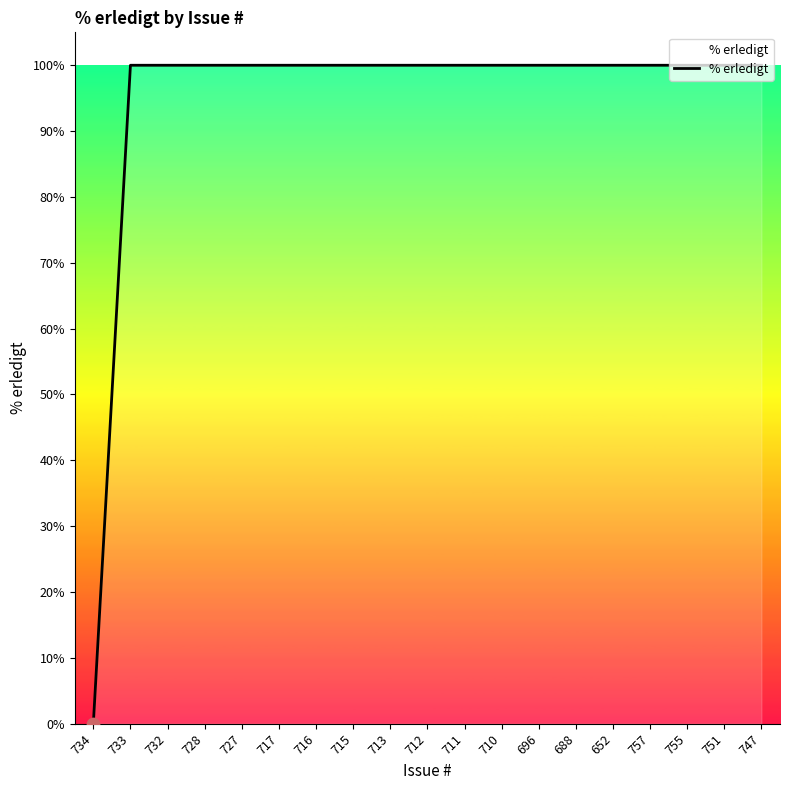

What is the change in value from 734 to 728?

+100